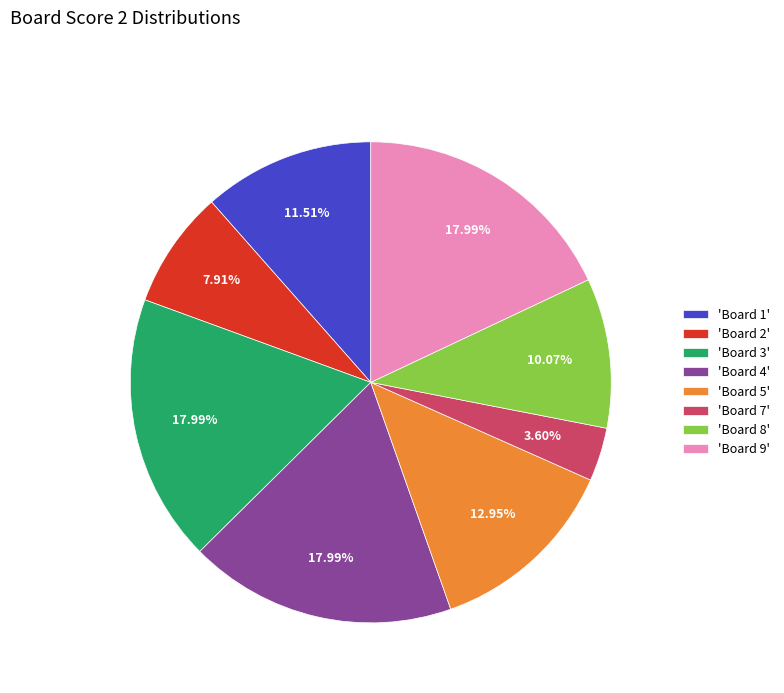

Combined, do 'Board 8' and 'Board 3' account for over 50%?

No